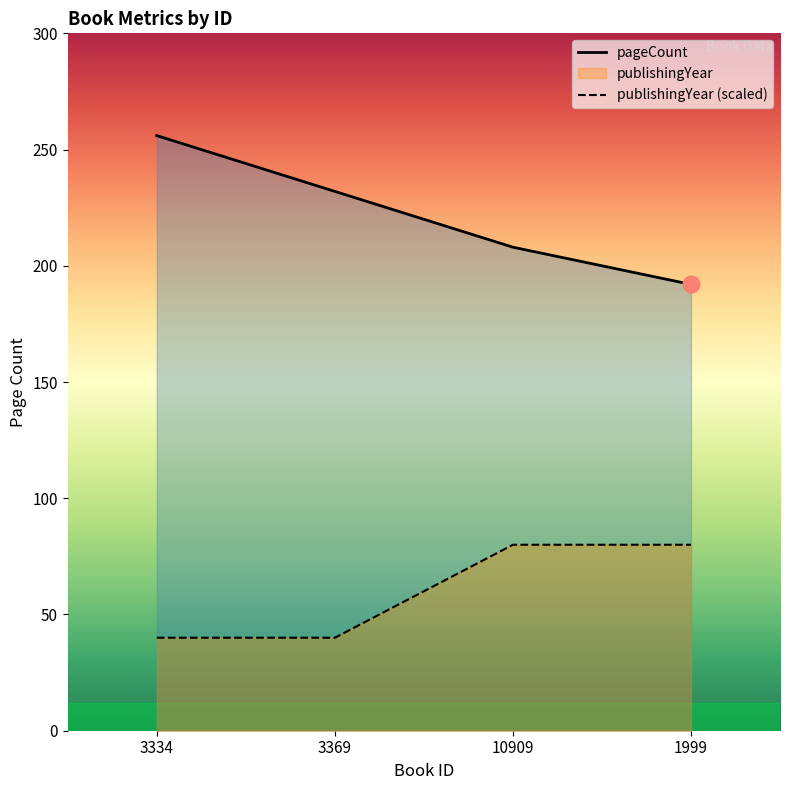

What is the average value of the pageCount series?

222